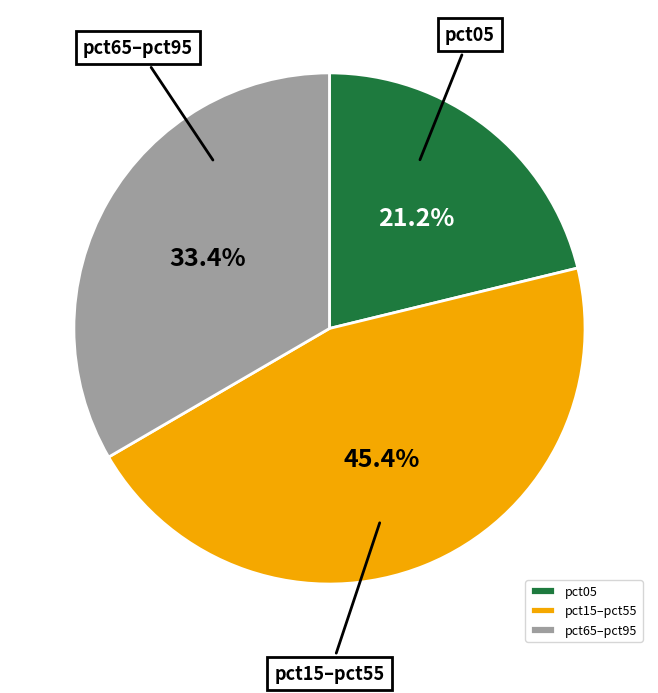

Rank the categories by value from lowest to highest.

pct05, pct65–pct95, pct15–pct55